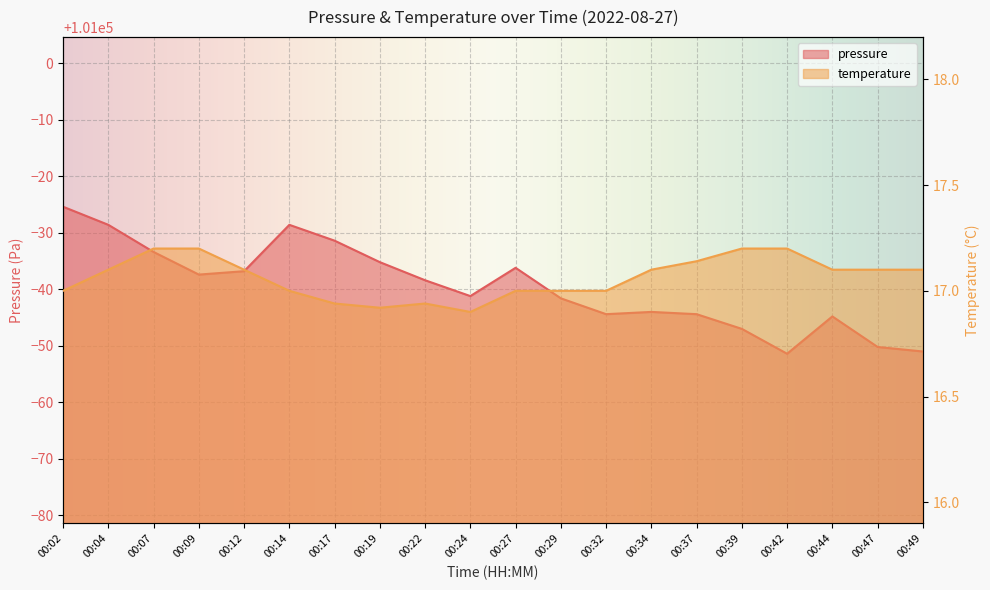

Is the value of temperature at 00:17 greater than the value of pressure at 00:02?

No